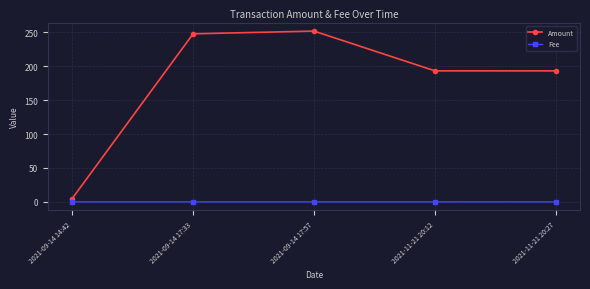

In Amount, how many points are higher than both neighbors (excluding endpoints)?

1